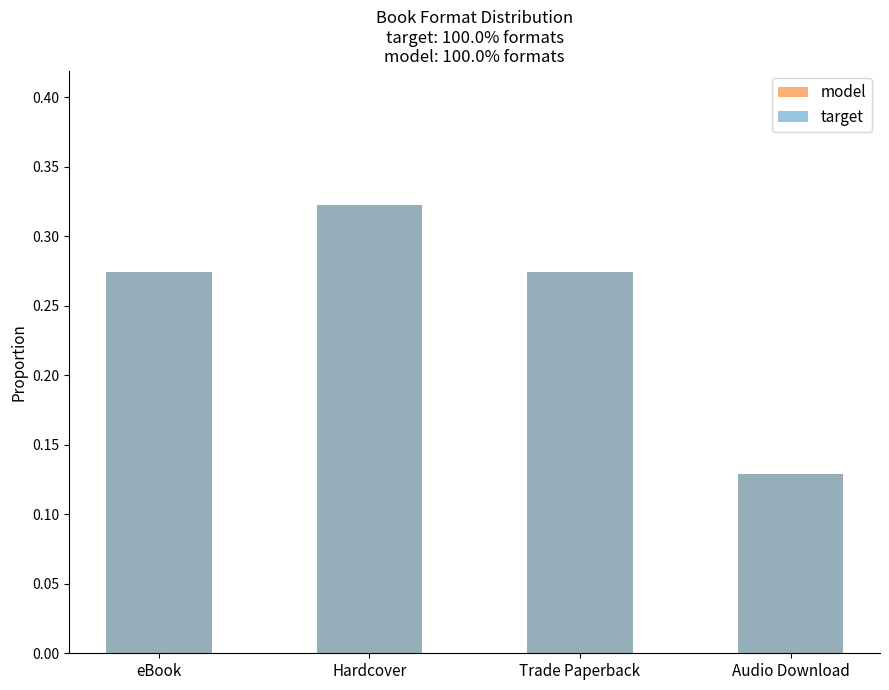

Where is model nearest to the value 0?

Audio Download